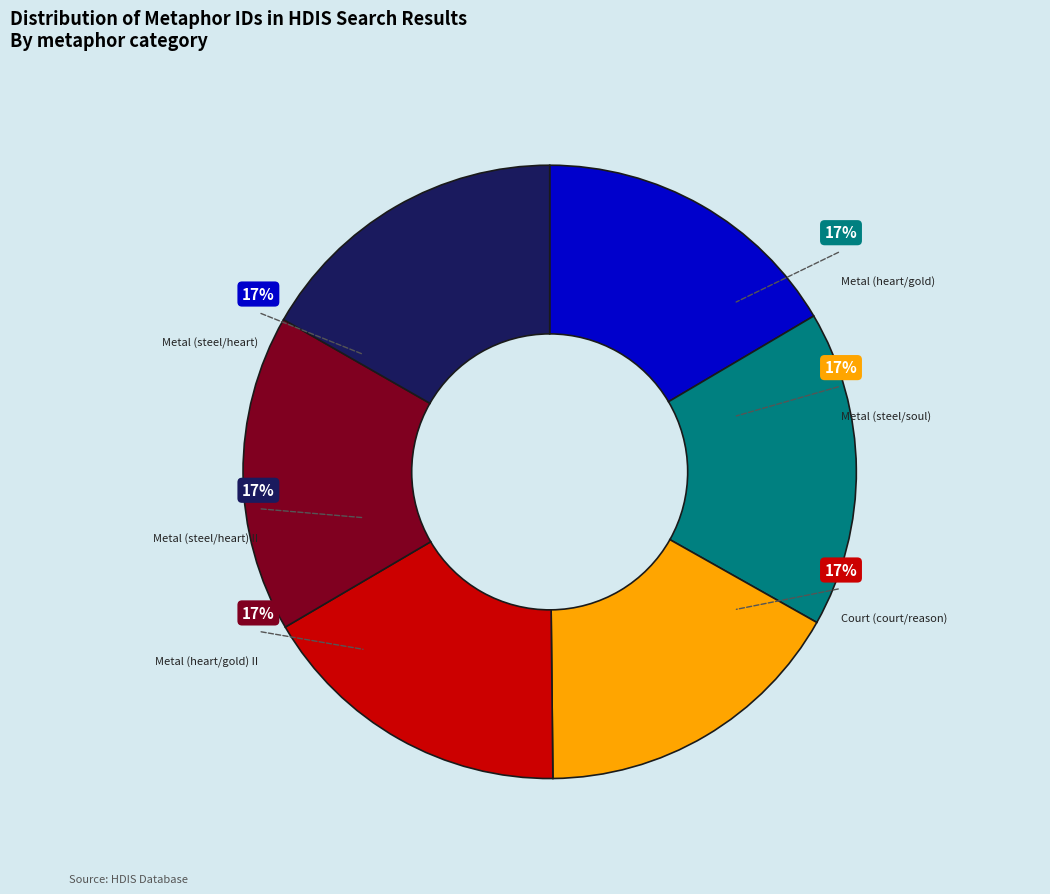

Combined, what portion of the pie is Metal (steel/soul) and Metal (heart/gold)?

33.3%